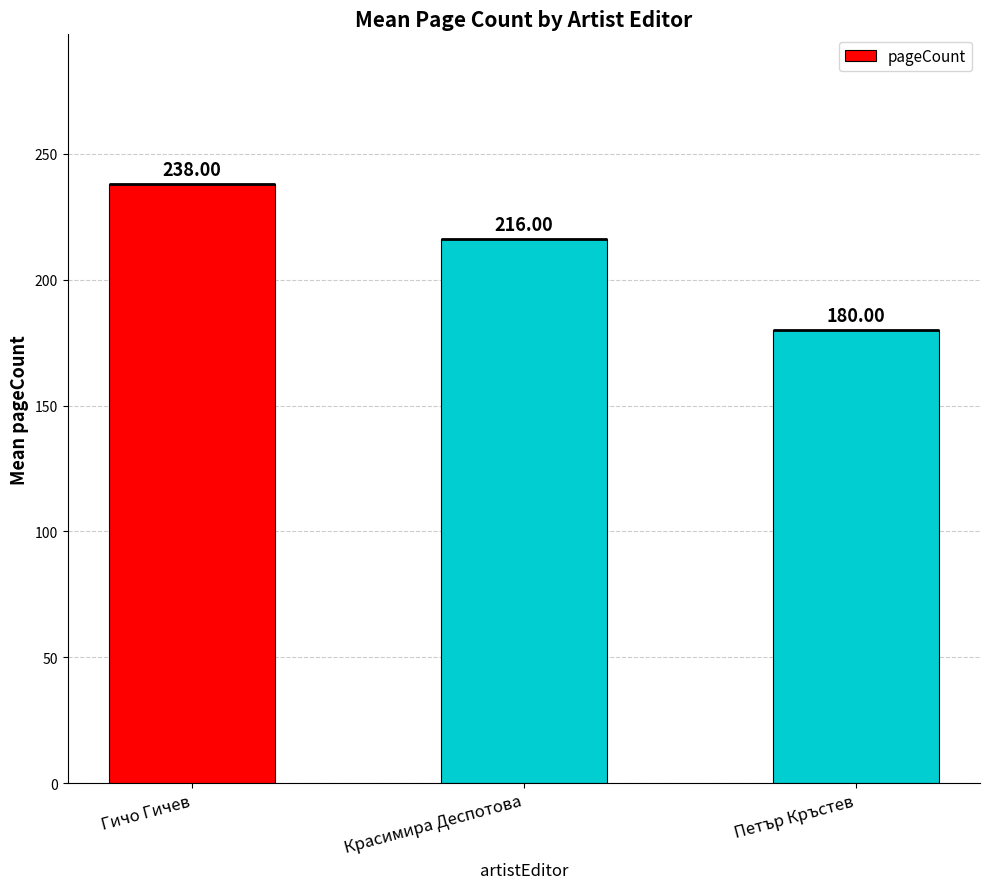

How many values are below 216?

1